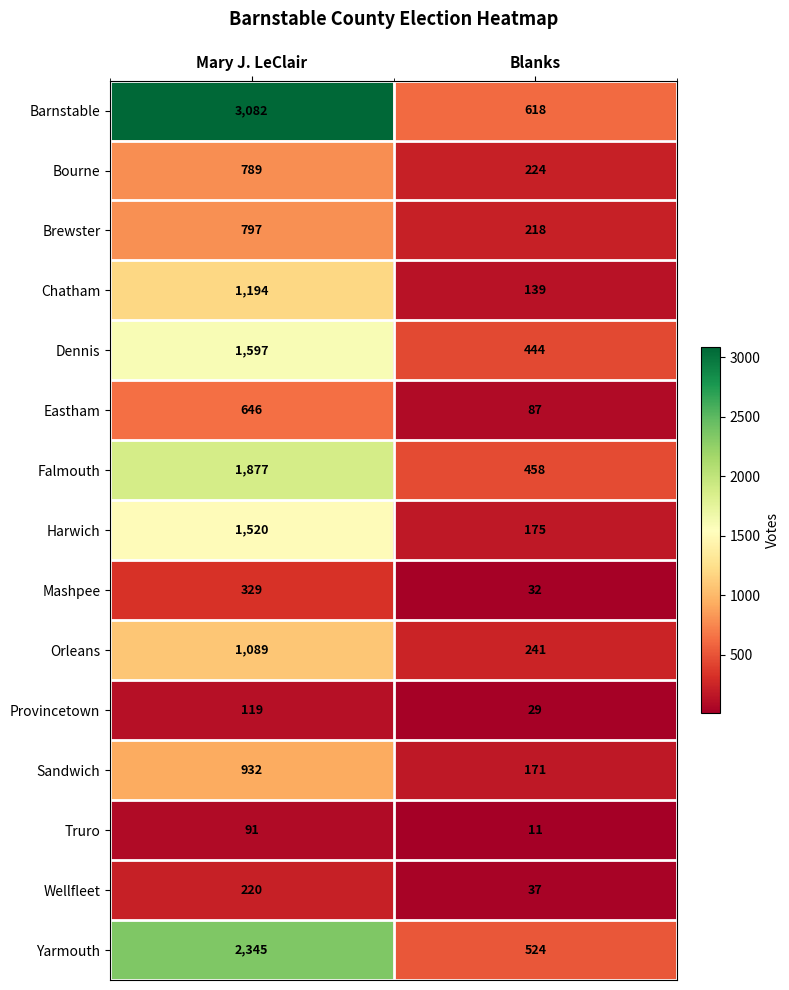

Where is Eastham nearest to the value 366?

Blanks